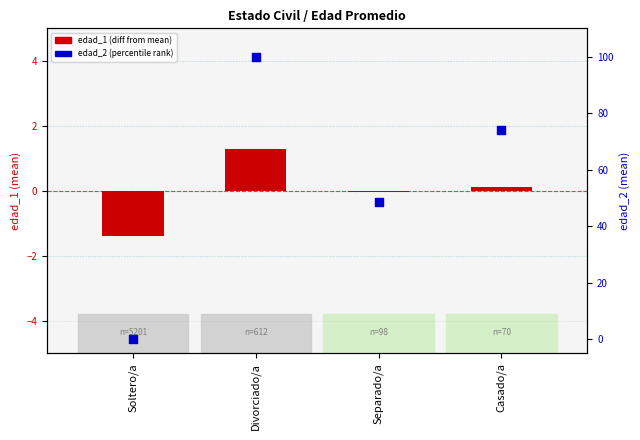

What are all the series names shown in the legend?

edad_1 (diff from mean), edad_2 (percentile rank)